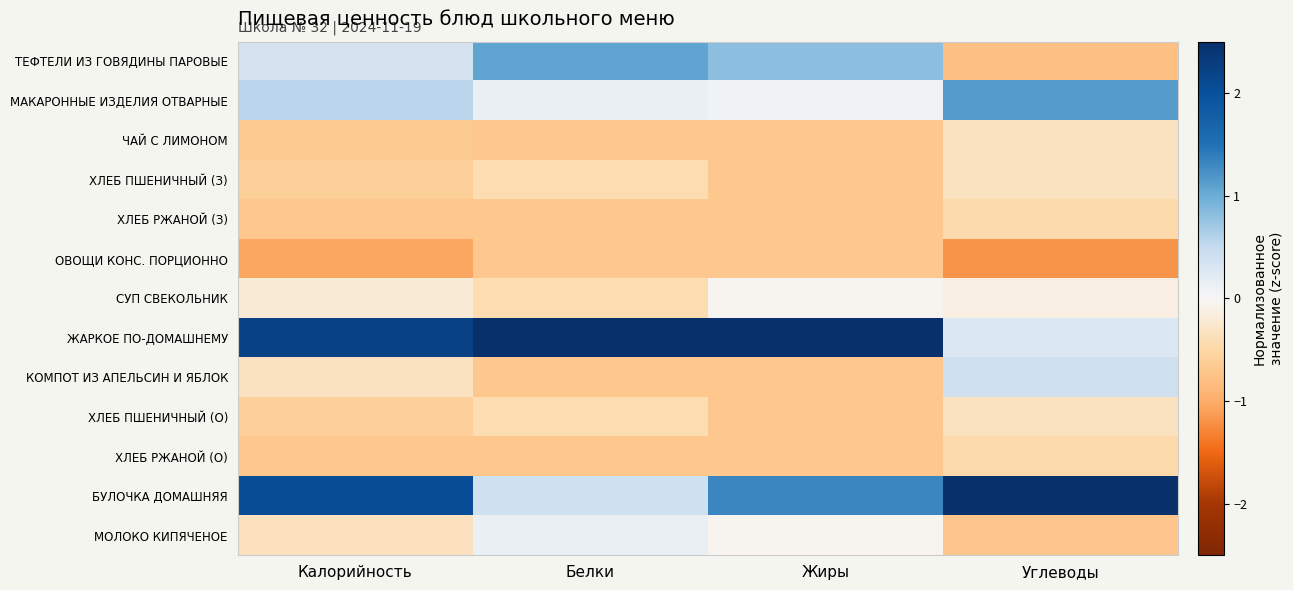

Reading left to right, transcribe all the data shown in this chart.

ТЕФТЕЛИ ИЗ ГОВЯДИНЫ ПАРОВЫЕ: Калорийность=0.3	Белки=1.1	Жиры=0.8	Углеводы=-0.8
МАКАРОННЫЕ ИЗДЕЛИЯ ОТВАРНЫЕ: Калорийность=0.6	Белки=0.1	Жиры=0.1	Углеводы=1.1
ЧАЙ С ЛИМОНОМ: Калорийность=-0.7	Белки=-0.7	Жиры=-0.7	Углеводы=-0.3
ХЛЕБ ПШЕНИЧНЫЙ (З): Калорийность=-0.6	Белки=-0.4	Жиры=-0.7	Углеводы=-0.3
ХЛЕБ РЖАНОЙ (З): Калорийность=-0.7	Белки=-0.7	Жиры=-0.7	Углеводы=-0.5
ОВОЩИ КОНС. ПОРЦИОННО: Калорийность=-1.1	Белки=-0.7	Жиры=-0.7	Углеводы=-1.2
СУП СВЕКОЛЬНИК: Калорийность=-0.2	Белки=-0.4	Жиры=-0.1	Углеводы=-0.1
ЖАРКОЕ ПО-ДОМАШНЕМУ: Калорийность=2.2	Белки=3.0	Жиры=2.7	Углеводы=0.3
КОМПОТ ИЗ АПЕЛЬСИН И ЯБЛОК: Калорийность=-0.3	Белки=-0.7	Жиры=-0.7	Углеводы=0.4
ХЛЕБ ПШЕНИЧНЫЙ (О): Калорийность=-0.6	Белки=-0.4	Жиры=-0.7	Углеводы=-0.3
ХЛЕБ РЖАНОЙ (О): Калорийность=-0.7	Белки=-0.7	Жиры=-0.7	Углеводы=-0.5
БУЛОЧКА ДОМАШНЯЯ: Калорийность=2.1	Белки=0.4	Жиры=1.3	Углеводы=2.9
МОЛОКО КИПЯЧЕНОЕ: Калорийность=-0.3	Белки=0.1	Жиры=-0.1	Углеводы=-0.7